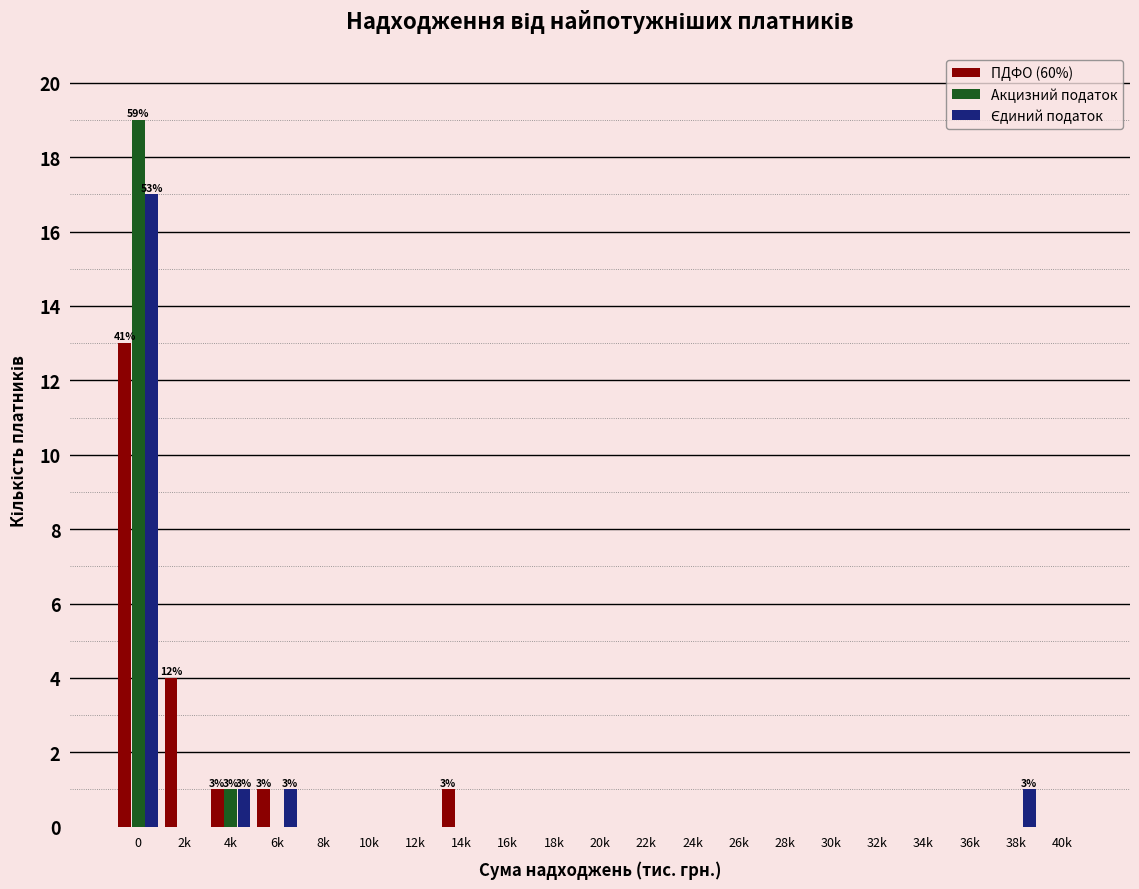

What is the greatest value displayed?

19